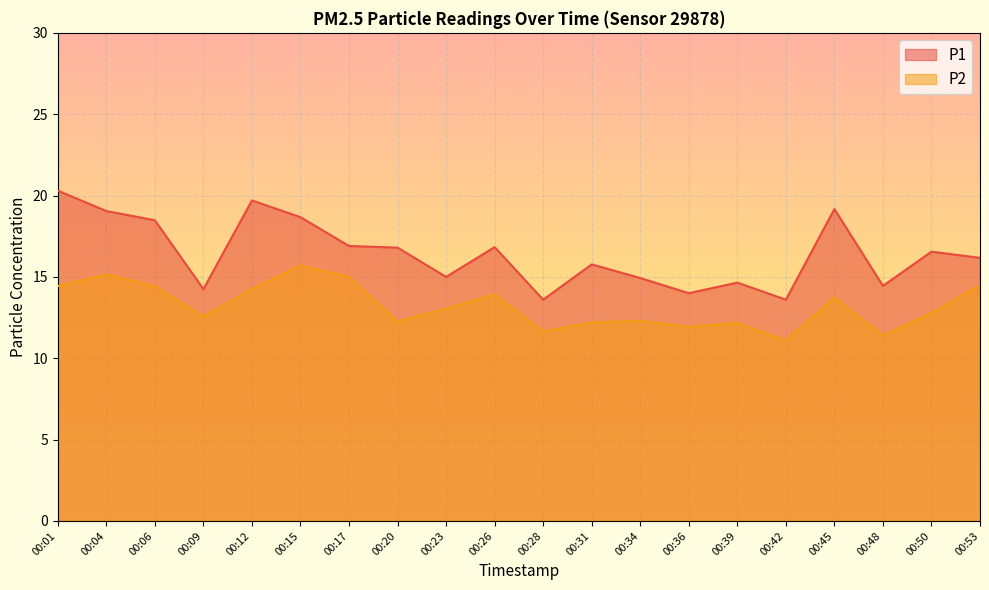

Read the P2 value at 00:50.

12.8